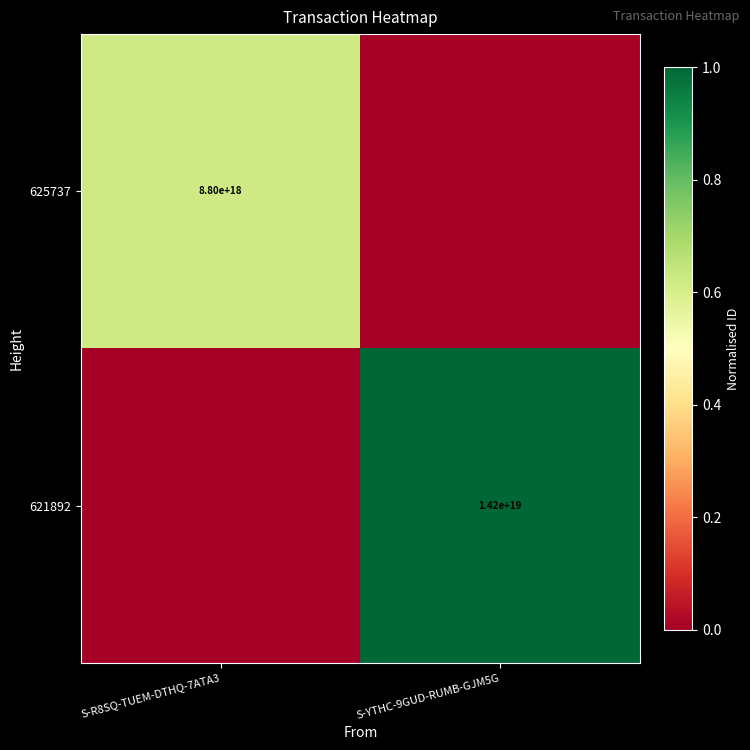

The 621892 series shows 14200000000000000000 at S-YTHC-9GUD-RUMB-GJM5G. True or false?

True